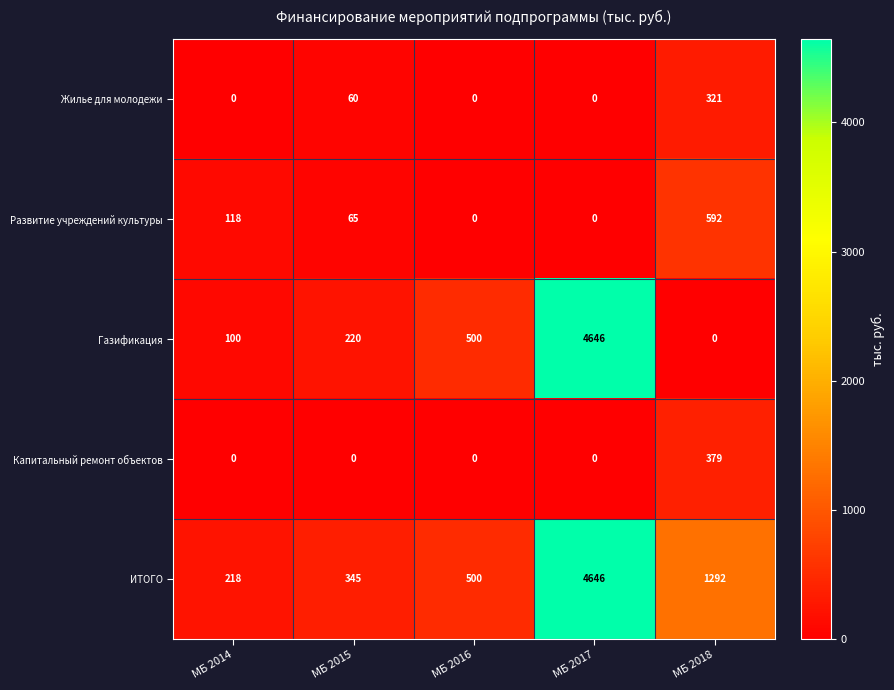

Which series changed the most between МБ 2015 and МБ 2018?

ИТОГО